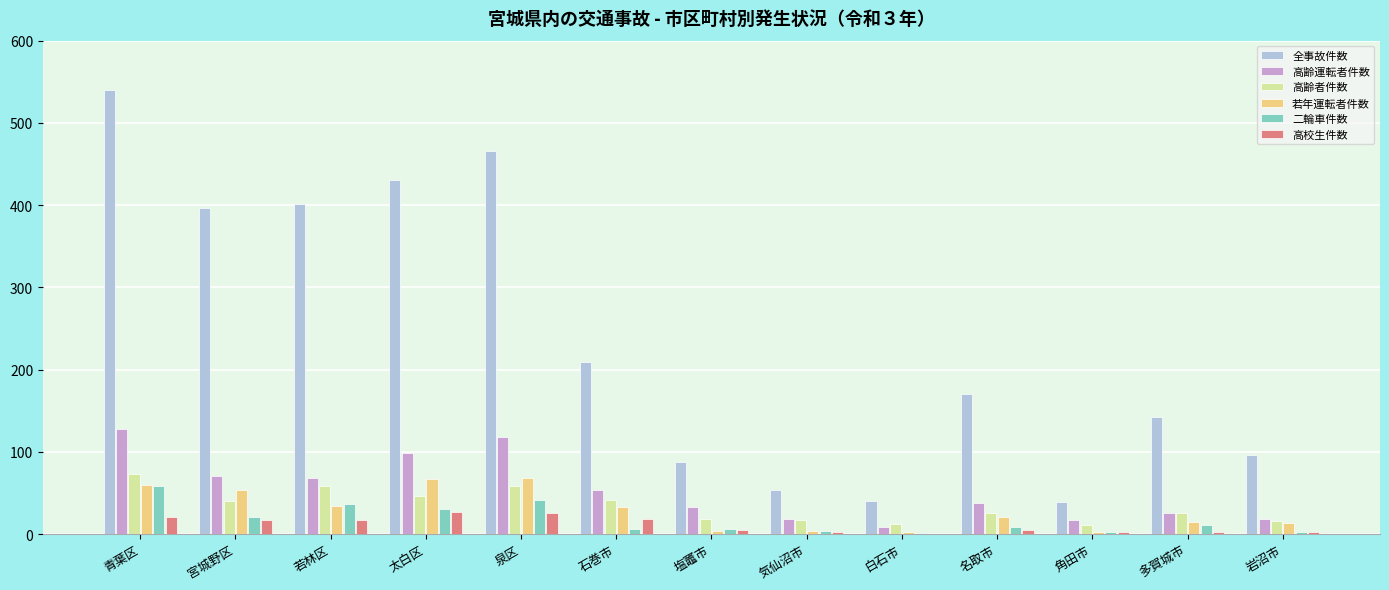

The value of 高齢運転者件数 at 宮城野区 is 33. True or false?

False